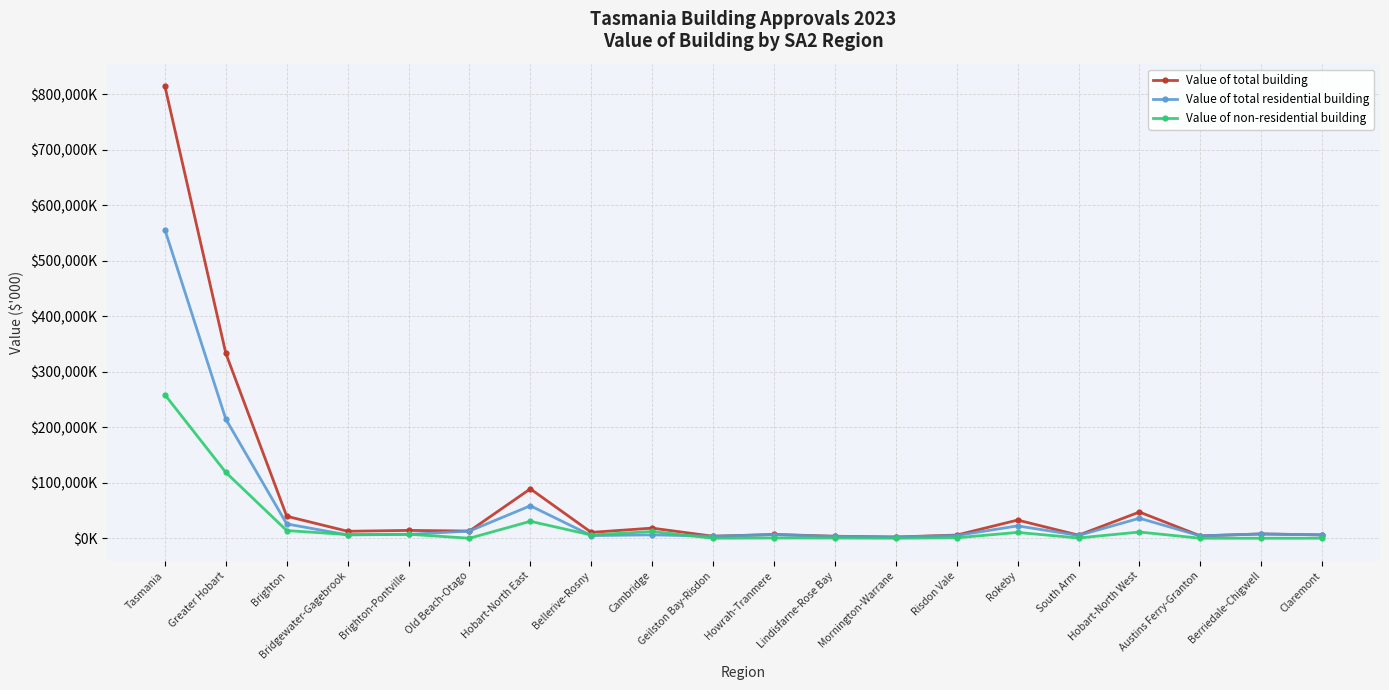

Is this an area chart (filled region under the line)?

No